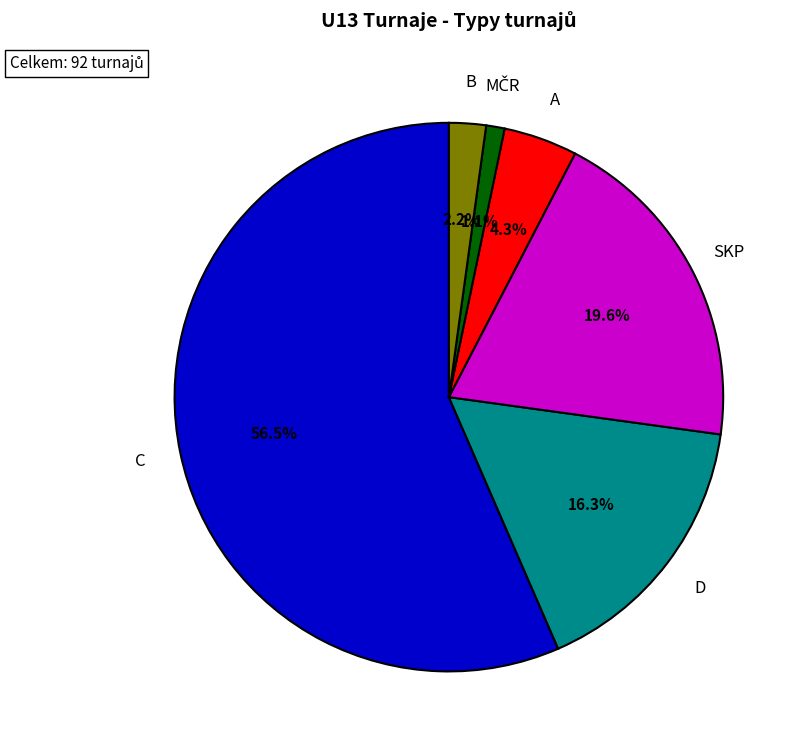

How many slices are in this pie chart?

6